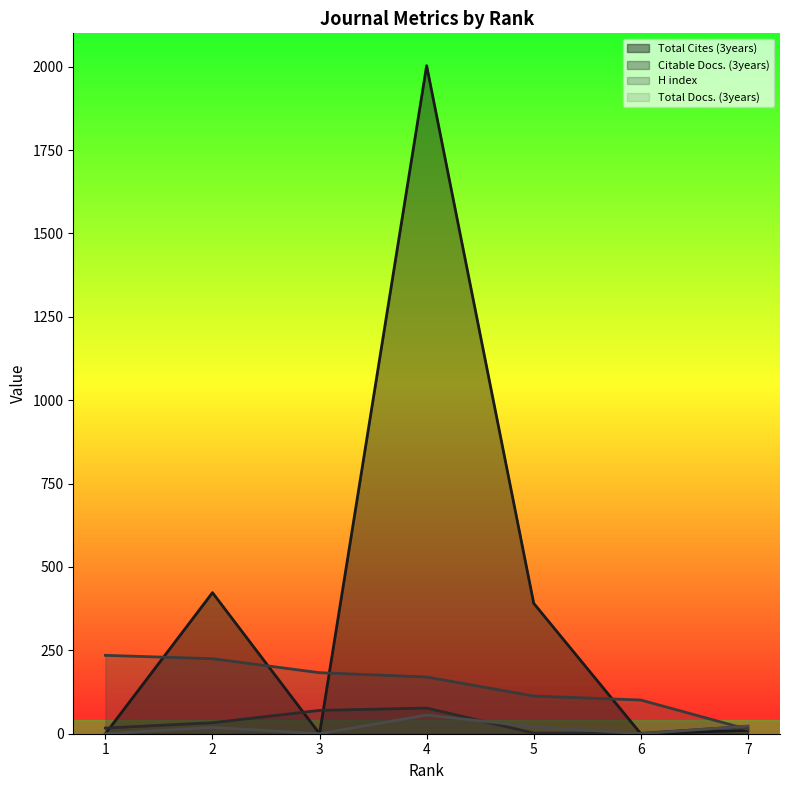

Reading right to left, extract all data points from this chart.

Total Cites (3years): 7=10	6=0	5=391	4=2003	3=0	2=423	1=0
Citable Docs. (3years): 7=22	6=1	5=2	4=77	3=70	2=33	1=17
H index: 7=13	6=101	5=113	4=170	3=183	2=225	1=235
Total Docs. (3years): 7=23	6=0	5=21	4=56	3=0	2=19	1=0